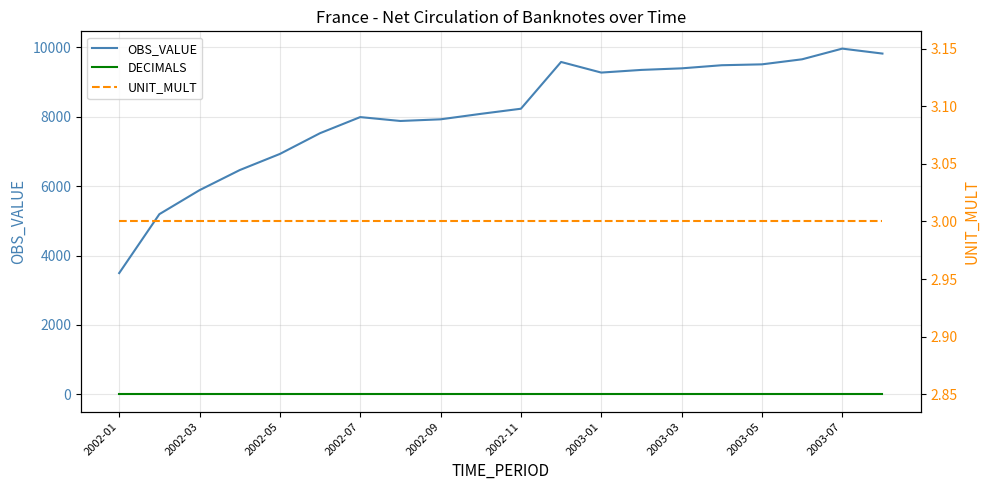

True or false: OBS_VALUE and DECIMALS intersect in this chart.

False